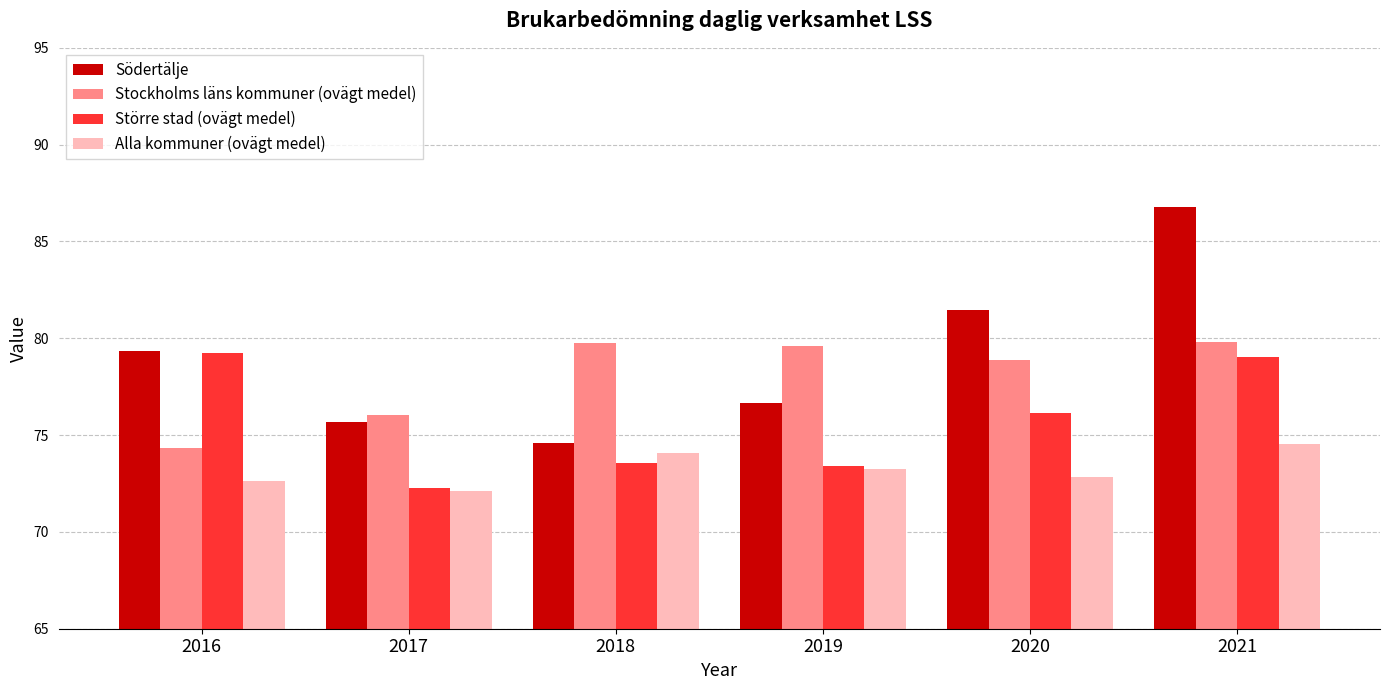

List the series in order of their overall mean, lowest first.

Alla kommuner (ovägt medel), Större stad (ovägt medel), Stockholms läns kommuner (ovägt medel), Södertälje